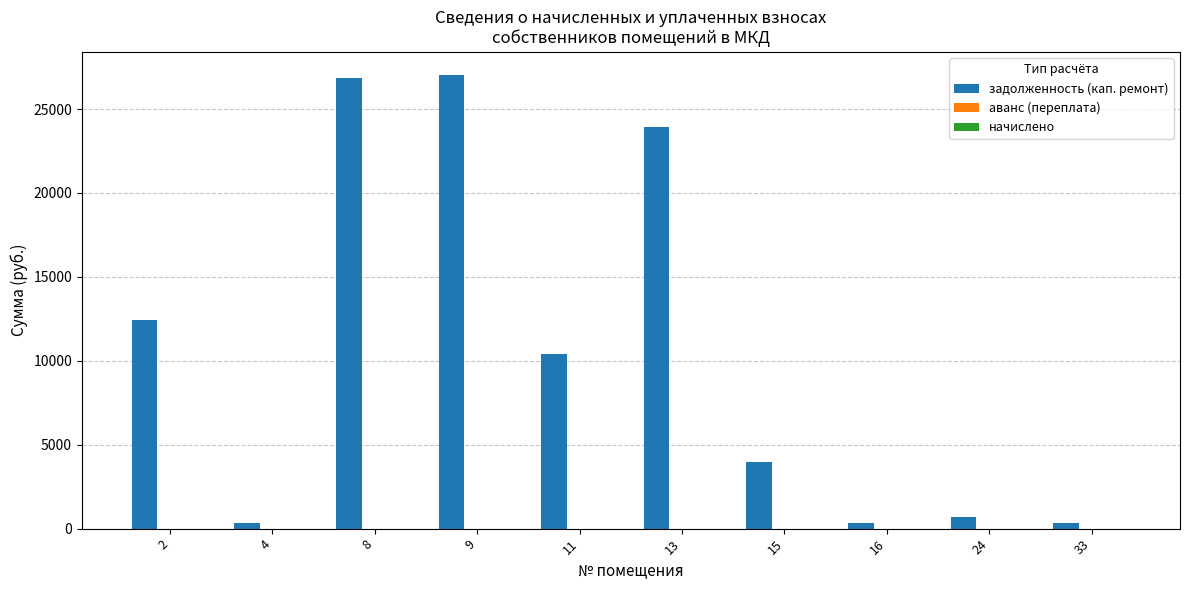

The value at 9 is 37287.0. True or false?

False